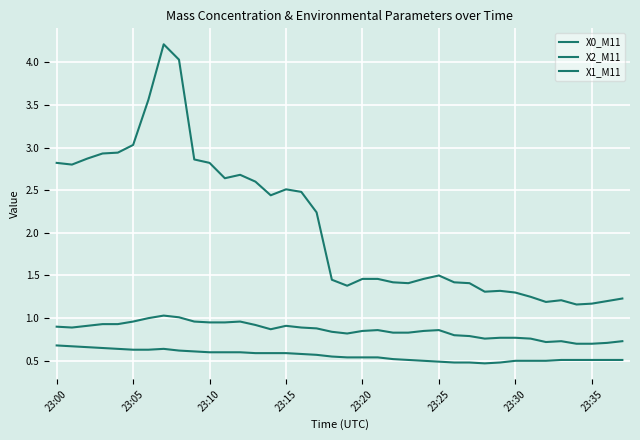

Does the chart display data point markers on the line(s)?

No